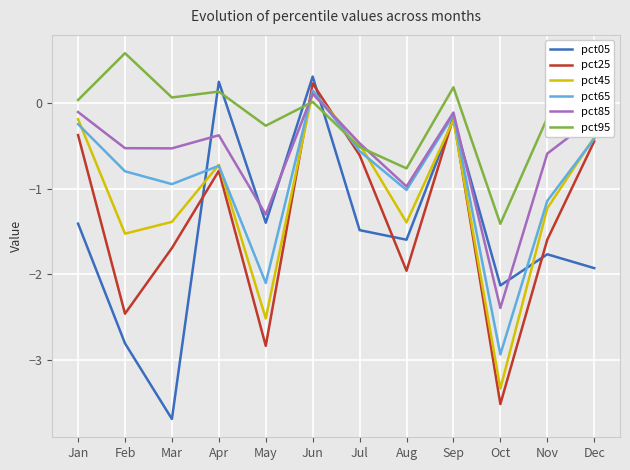

Is the value of pct25 at May greater than the value of pct95 at Jul?

No